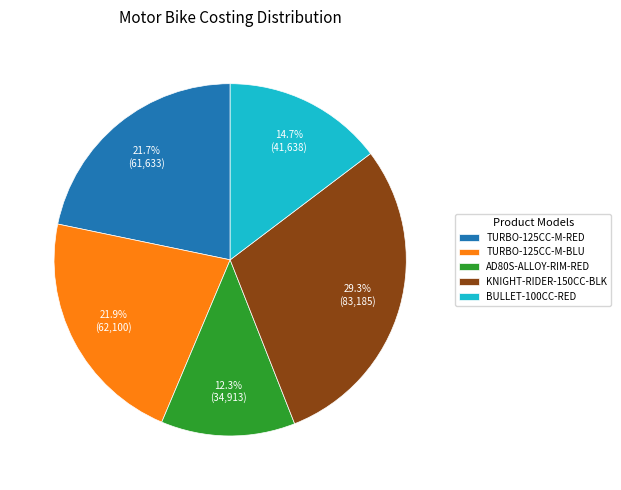

Is there any slice that represents more than half of the pie?

No